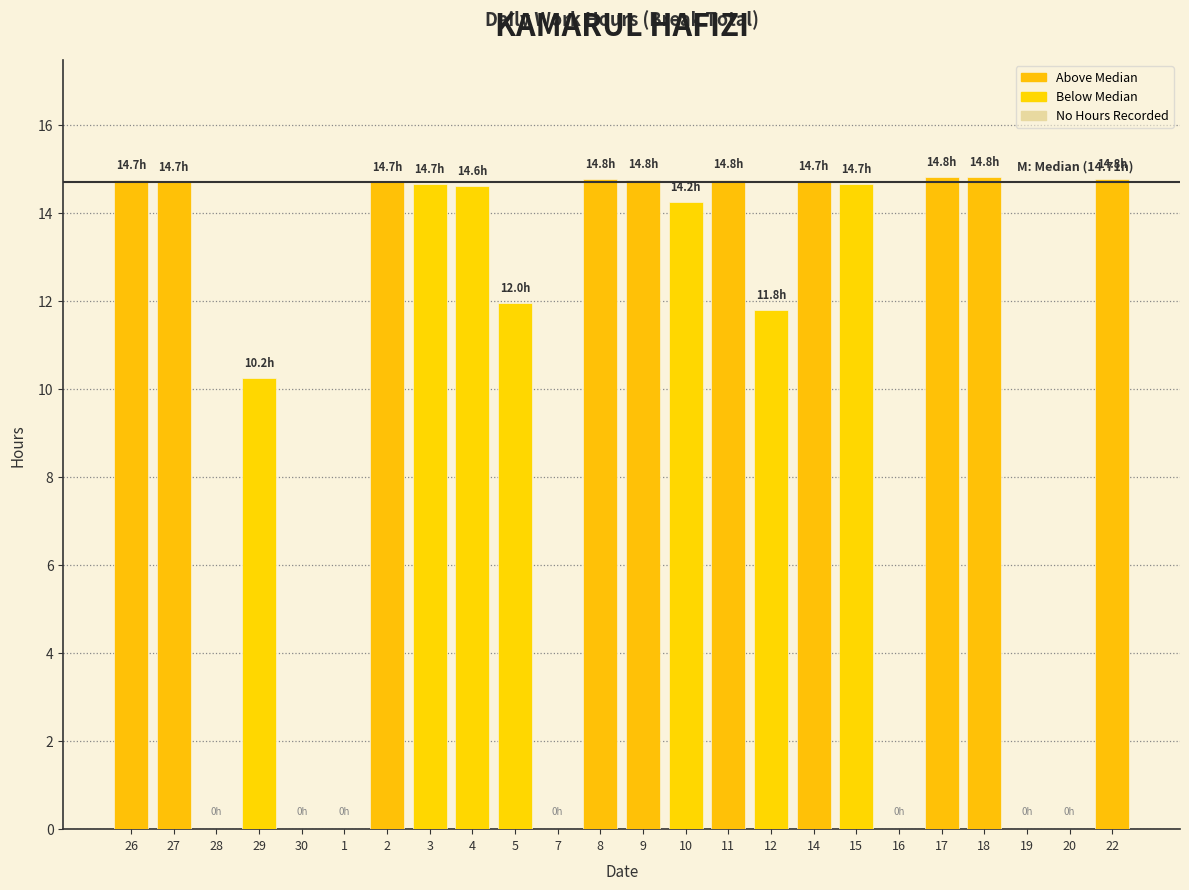

What is the maximum value shown in the chart?

14.8